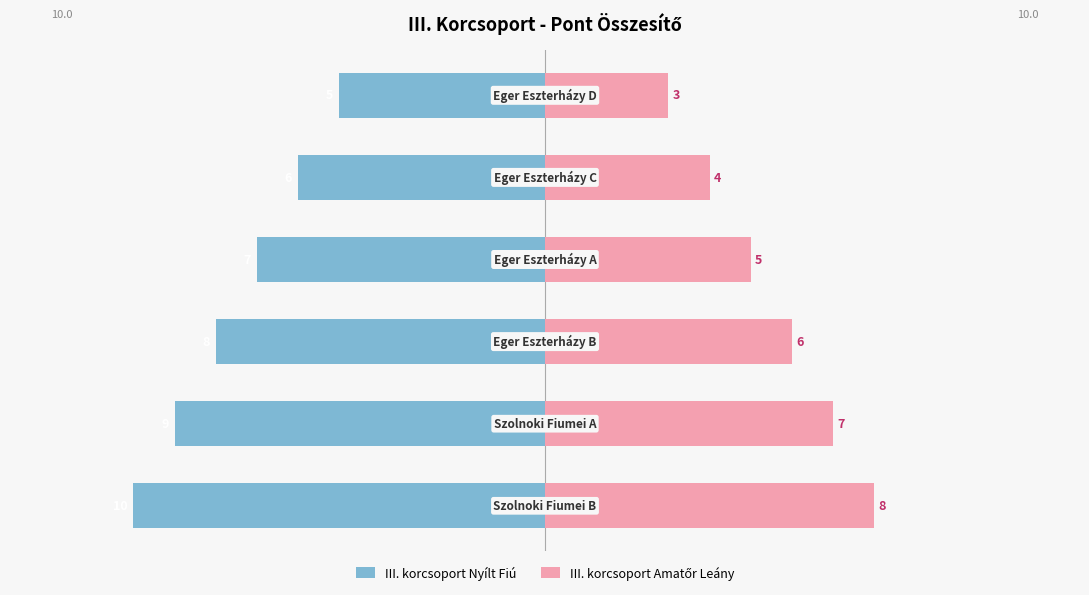

Which has a higher value, −5 or 5?

5